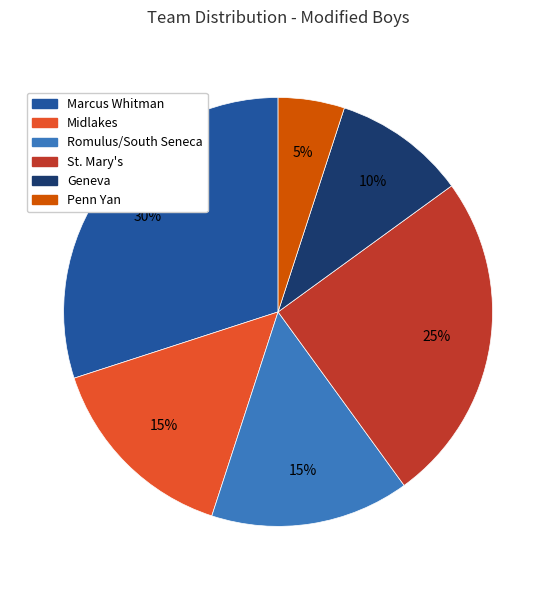

Is it true that Midlakes is 15% of the pie?

True